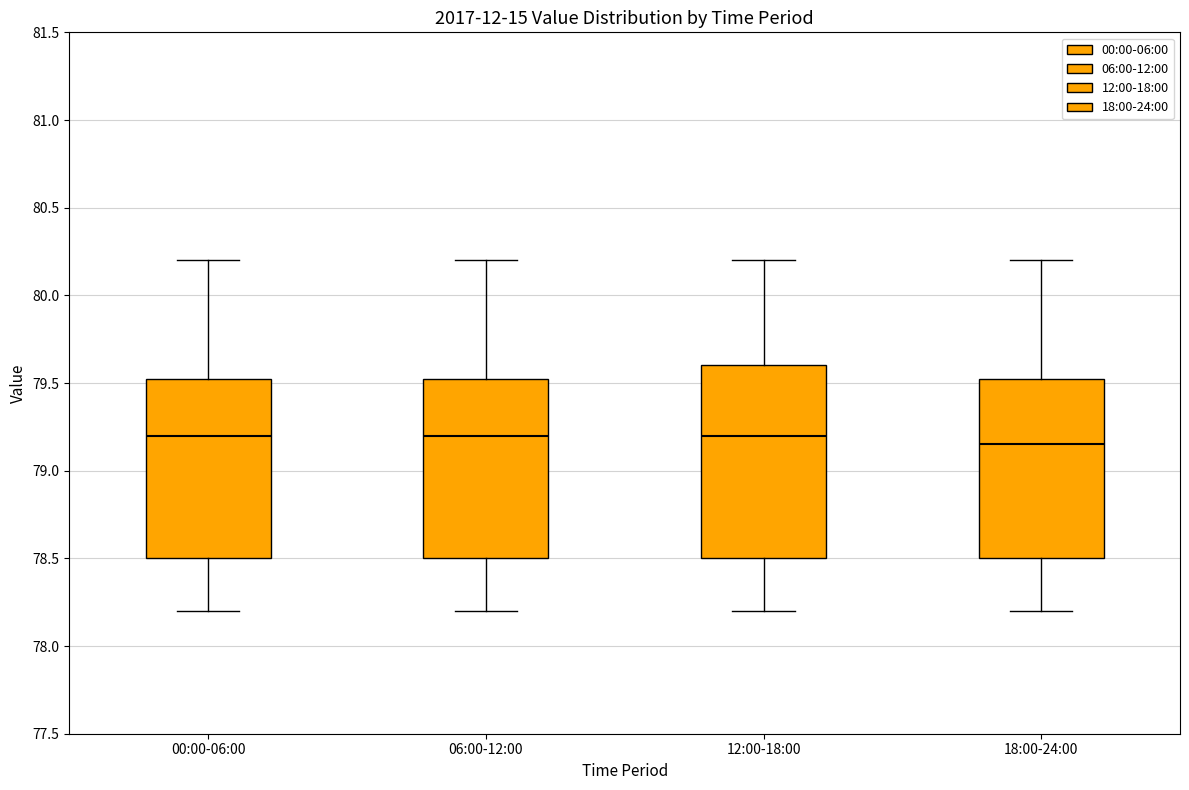

Reading left to right, transcribe this box plot: for each box, give where its median line is, the range the box spans, and where its two whiskers end, as read against the y-axis. The values are not printed on the chart, so give them approximately, as read against the axis.

00:00-06:00: median 79.20, box 78.50 to 79.55, whiskers 78.20 to 80.20
06:00-12:00: median 79.20, box 78.50 to 79.55, whiskers 78.20 to 80.20
12:00-18:00: median 79.20, box 78.50 to 79.60, whiskers 78.20 to 80.20
18:00-24:00: median 79.15, box 78.50 to 79.55, whiskers 78.20 to 80.20